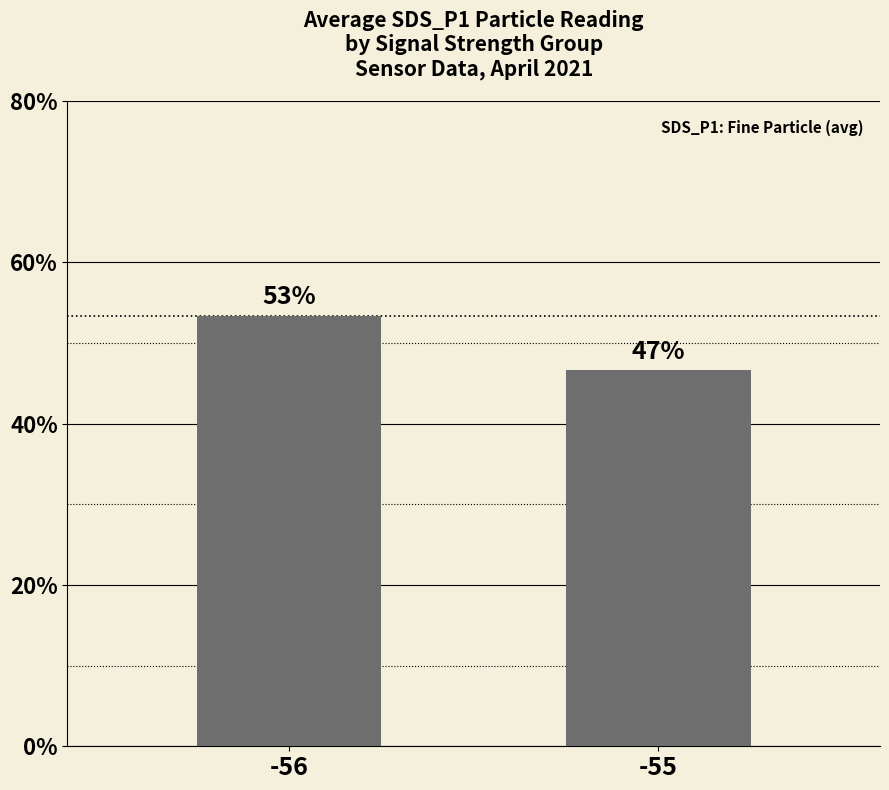

Which has a higher value, -56 or -55?

-56